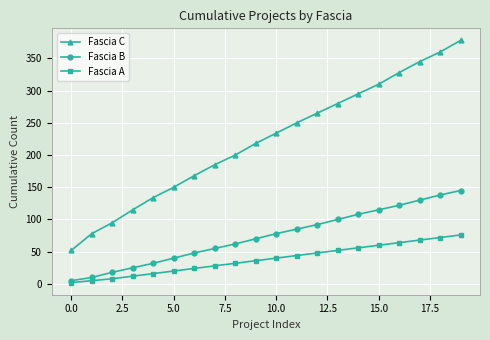

Is this an area chart (filled region under the line)?

No